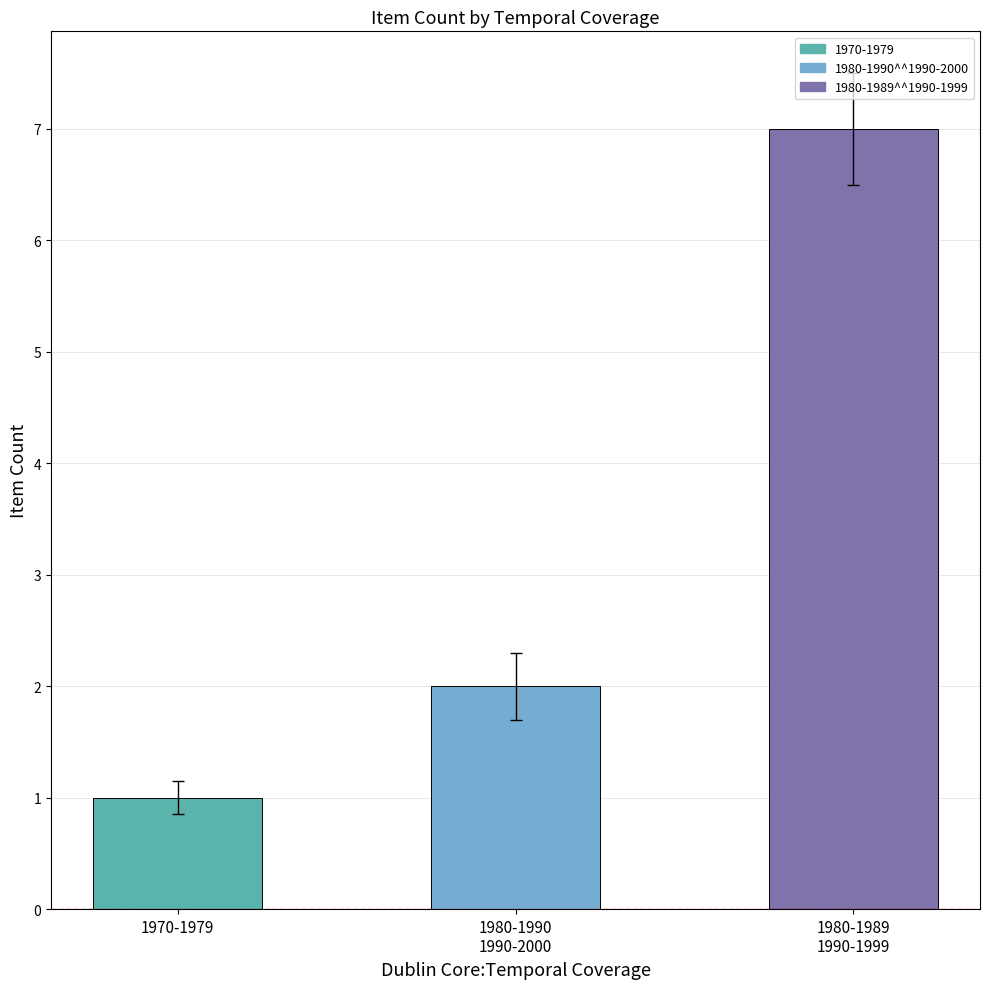

What is the change in value from 1970-1979 to 1980-1989
1990-1999?

+6